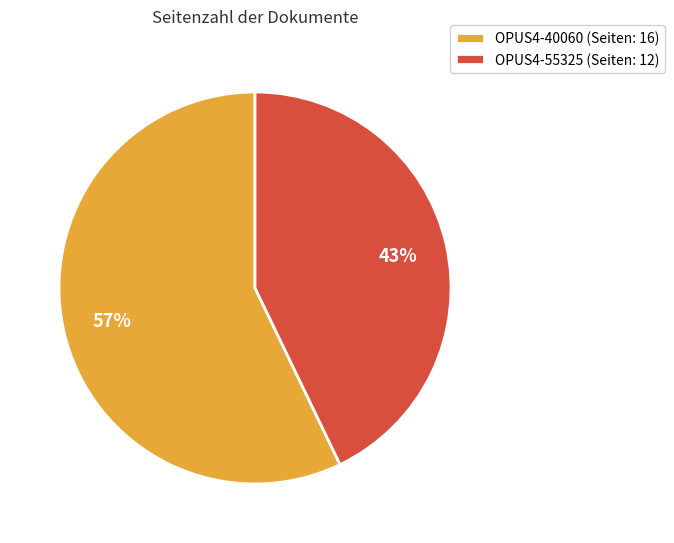

Is OPUS4-55325 the majority of the pie?

No